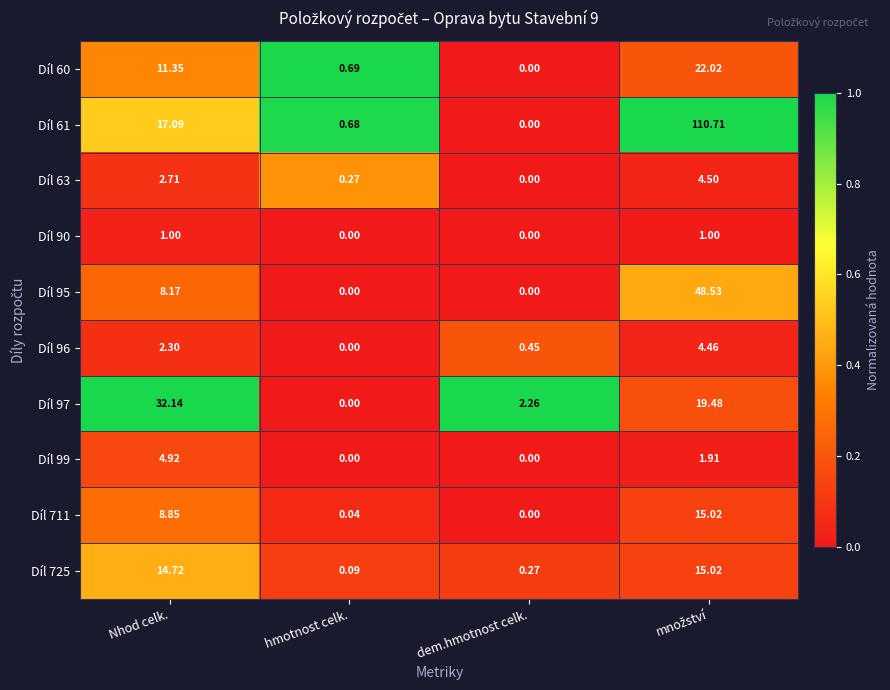

Is the value of Díl 96 at Nhod celk. greater than the value of Díl 95 at hmotnost celk.?

Yes